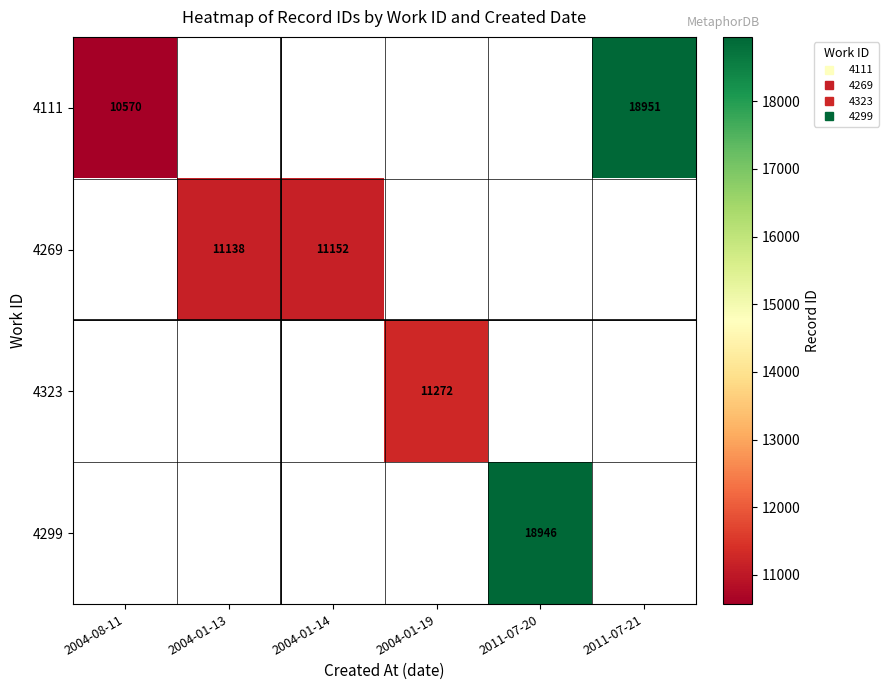

Which series has the largest range (max minus min)?

4111